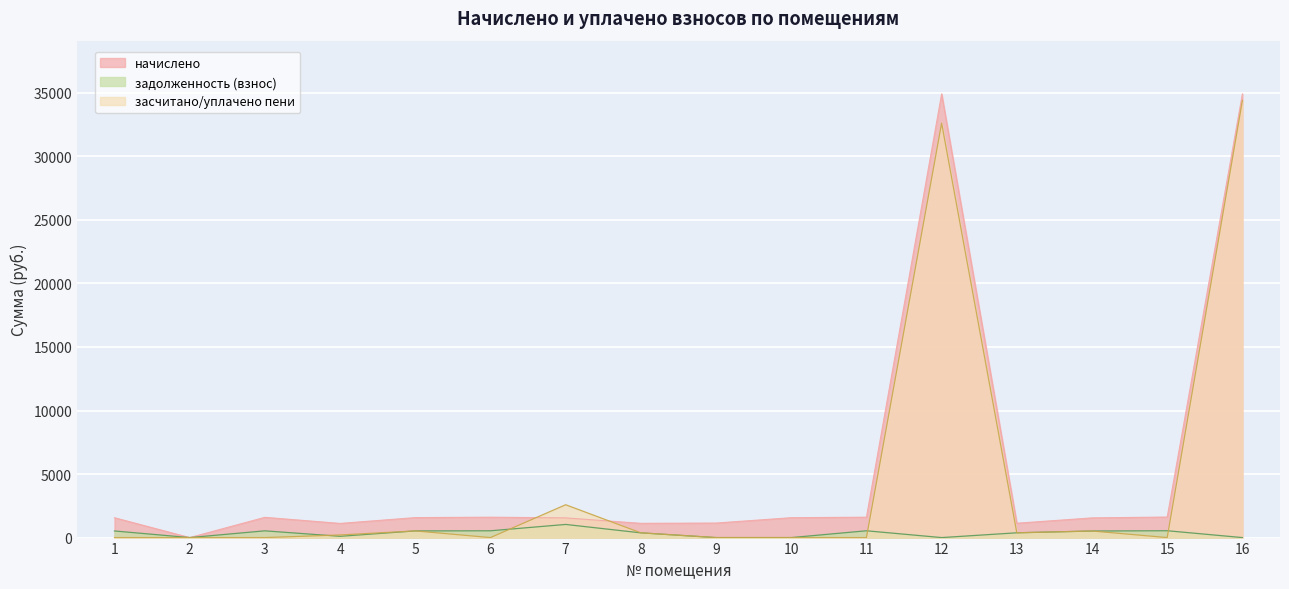

Between 2 and 3, which is larger?

3